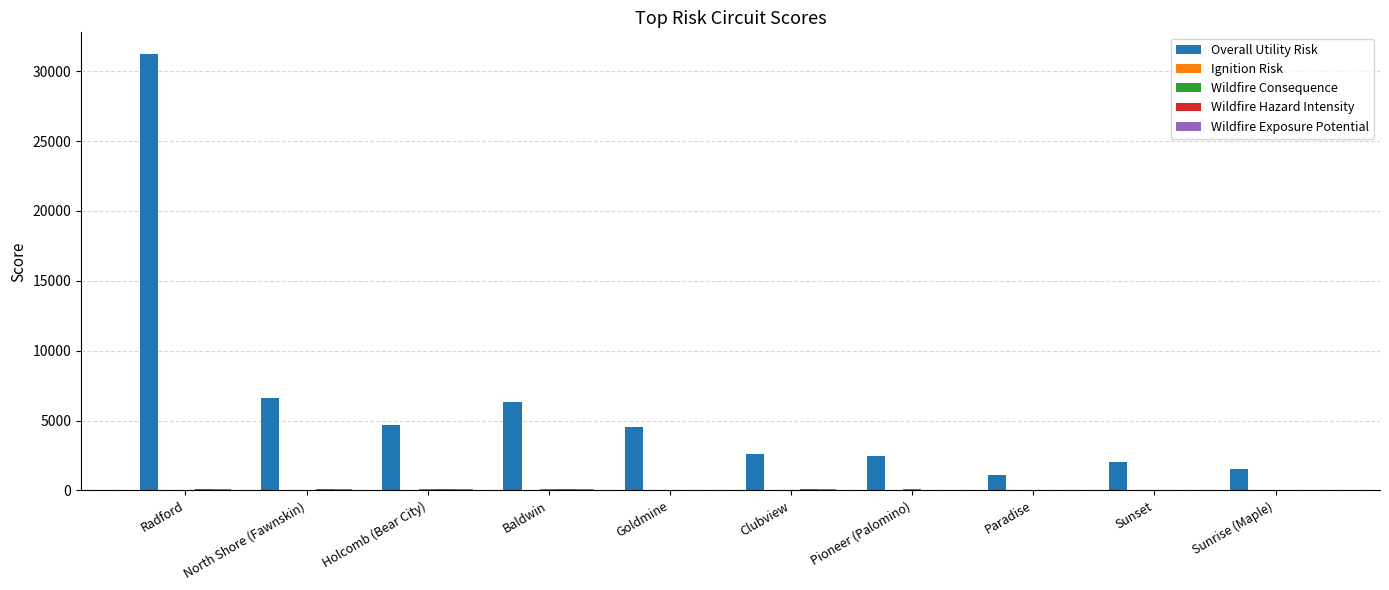

The Overall Utility Risk series shows 1139.6 at Paradise. True or false?

True